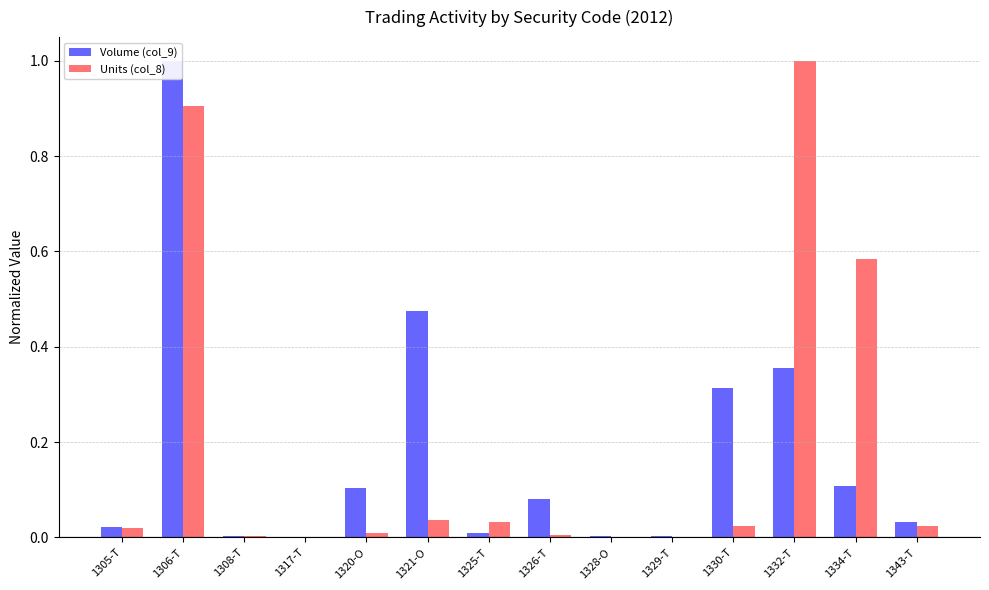

Are the bars horizontal?

No